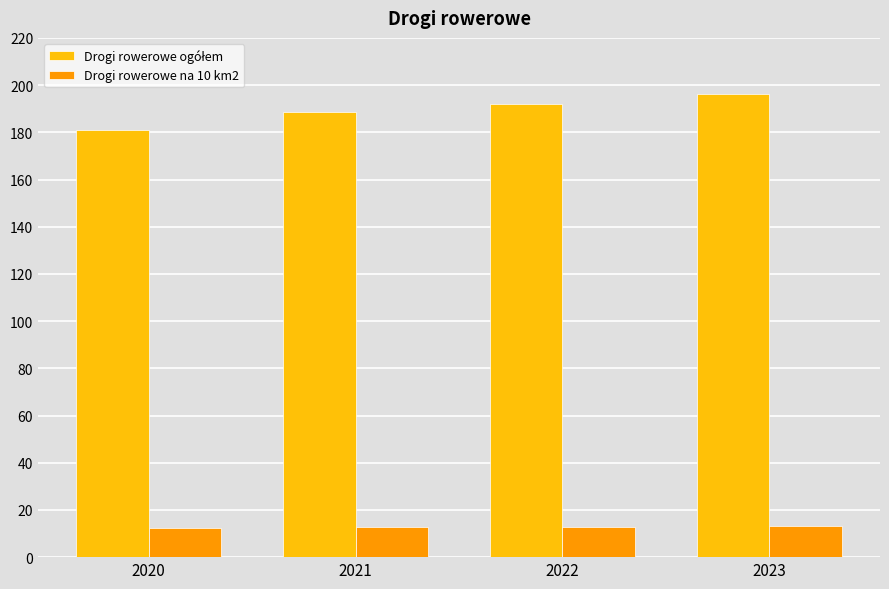

What is the difference between the highest and lowest values at 2020?

168.8